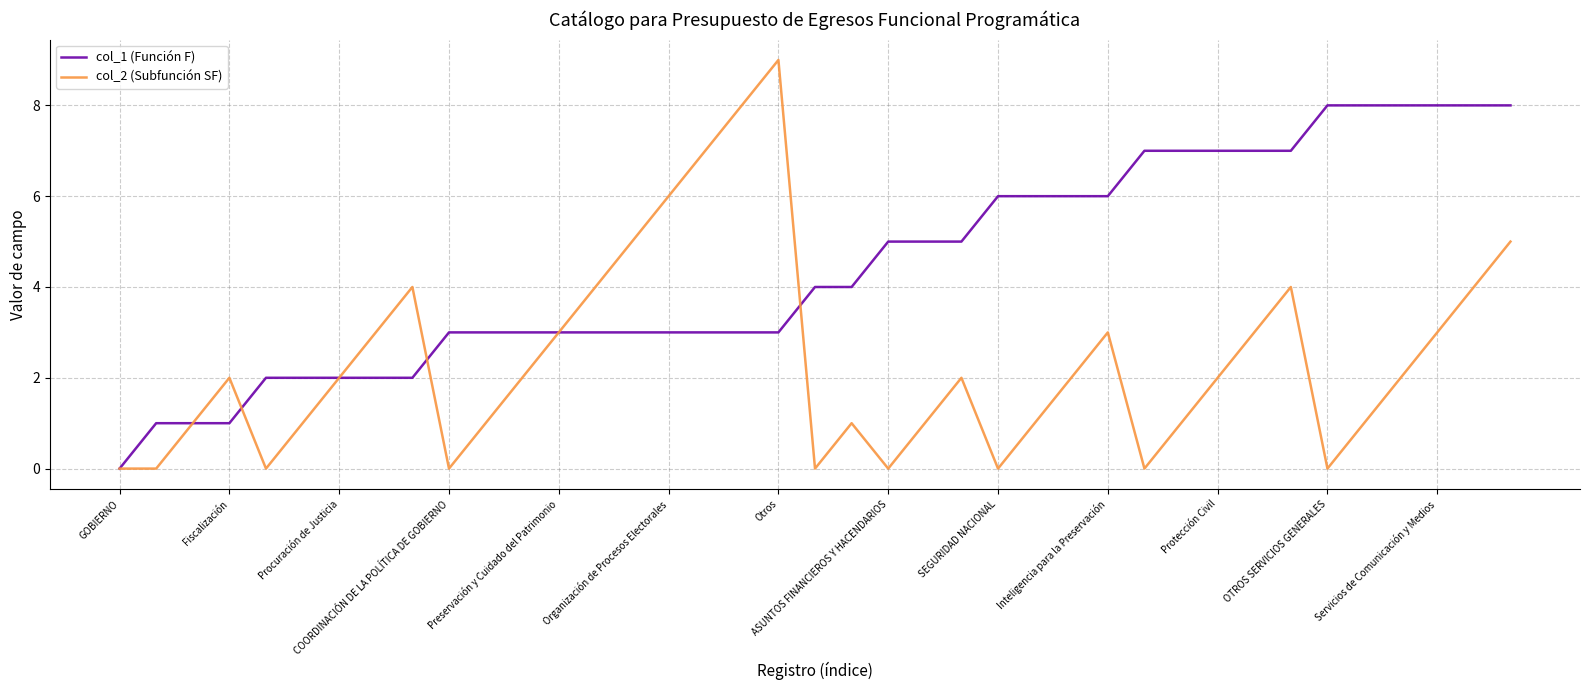

Which series has the largest range (max minus min)?

col_2 (Subfunción SF)